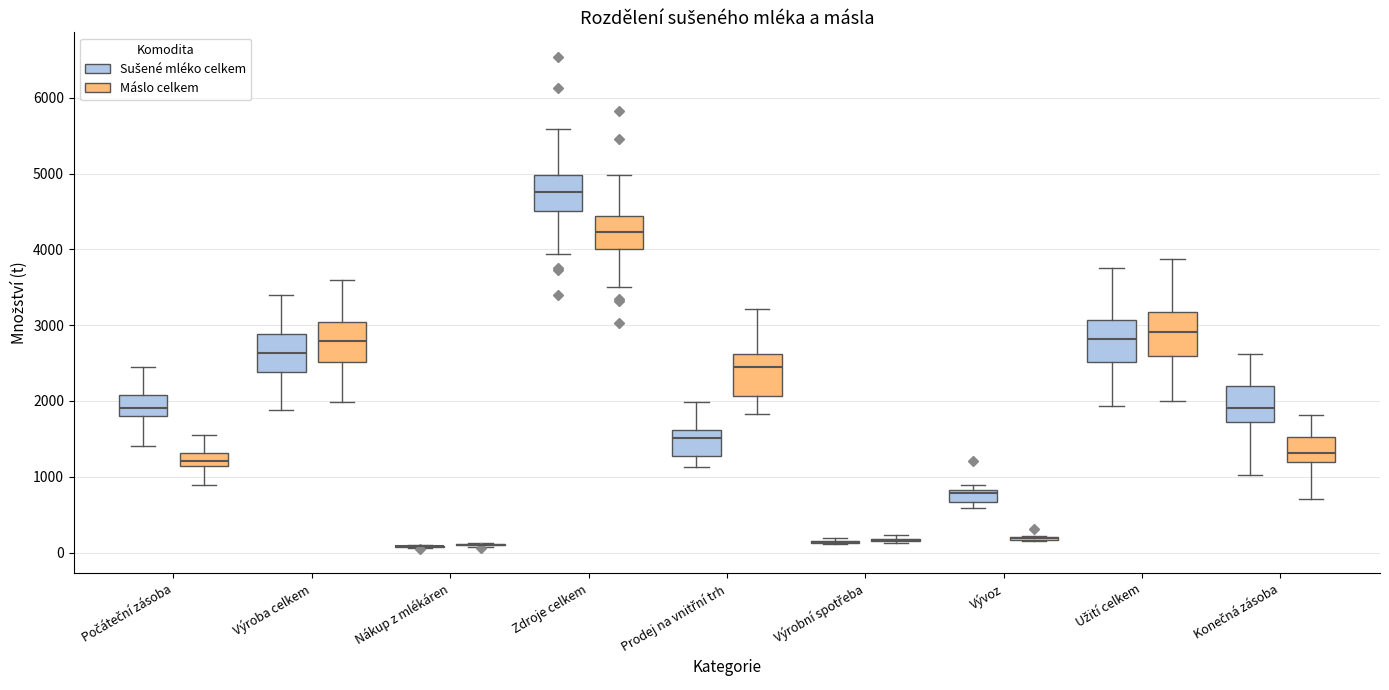

Reading left to right, read every box against the y-axis: the position of its median line, the range the box covers, and the ends of its whiskers. The values are not printed on the chart, so give them approximately, as read against the axis.

Počáteční zásoba (Sušené mléko celkem): median 1900, box 1800 to 2100, whiskers 1400 to 2400
Počáteční zásoba (Máslo celkem): median 1200, box 1100 to 1300, whiskers 900 to 1500
Výroba celkem (Sušené mléko celkem): median 2600, box 2400 to 2900, whiskers 1900 to 3400
Výroba celkem (Máslo celkem): median 2800, box 2500 to 3000, whiskers 2000 to 3600
Nákup z mlékáren (Sušené mléko celkem): box collapsed to a line at 100, whiskers 100 to 100
Nákup z mlékáren (Máslo celkem): box collapsed to a line at 100, whiskers 100 to 100
Zdroje celkem (Sušené mléko celkem): median 4800, box 4500 to 5000, whiskers 3900 to 5600
Zdroje celkem (Máslo celkem): median 4200, box 4000 to 4400, whiskers 3500 to 5000
Prodej na vnitřní trh (Sušené mléko celkem): median 1500, box 1300 to 1600, whiskers 1100 to 2000
Prodej na vnitřní trh (Máslo celkem): median 2400, box 2100 to 2600, whiskers 1800 to 3200
Výrobní spotřeba (Sušené mléko celkem): box collapsed to a line at 100, whiskers 100 to 200
Výrobní spotřeba (Máslo celkem): box collapsed to a line at 200, whiskers 100 to 200
Vývoz (Sušené mléko celkem): median 800 (just below the box's upper edge), box 700 to 800, whiskers 600 to 900
Vývoz (Máslo celkem): box collapsed to a line at 200, whiskers 100 to 200
Užití celkem (Sušené mléko celkem): median 2800, box 2500 to 3100, whiskers 1900 to 3800
Užití celkem (Máslo celkem): median 2900, box 2600 to 3200, whiskers 2000 to 3900
Konečná zásoba (Sušené mléko celkem): median 1900, box 1700 to 2200, whiskers 1000 to 2600
Konečná zásoba (Máslo celkem): median 1300, box 1200 to 1500, whiskers 700 to 1800